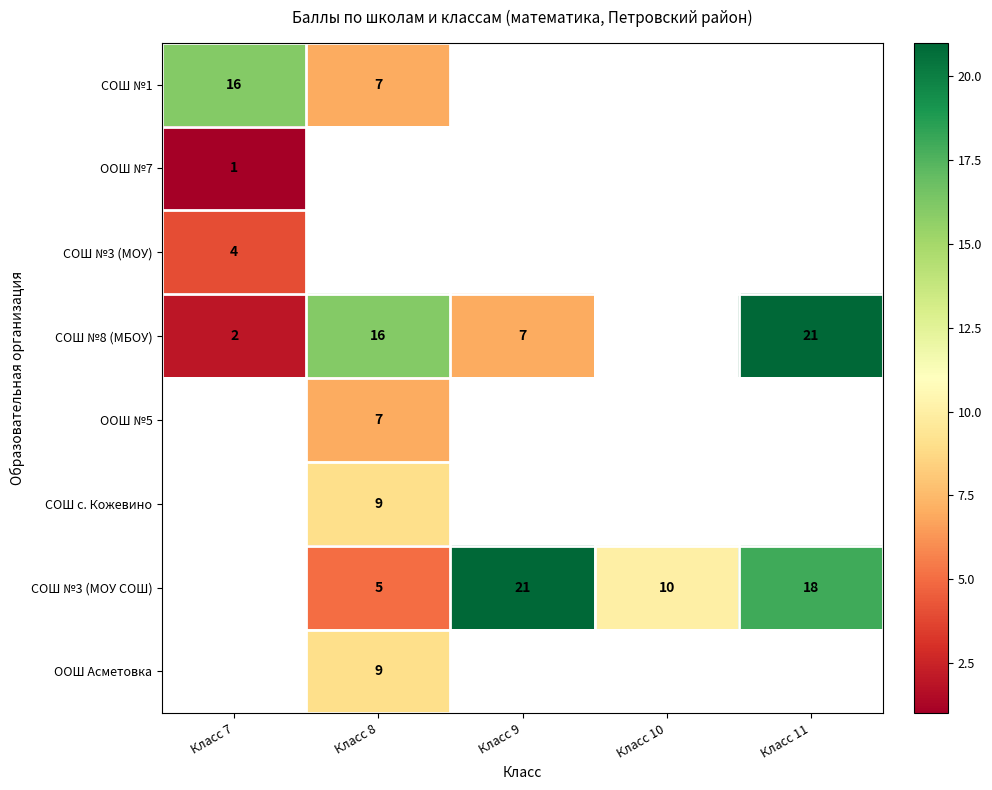

Which label corresponds to the largest value in the chart?

Класс 11